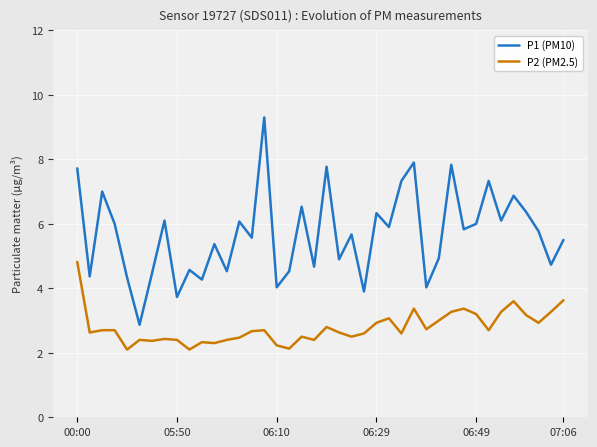

In P1 (PM10), how many points are higher than both neighbors (excluding endpoints)?

14